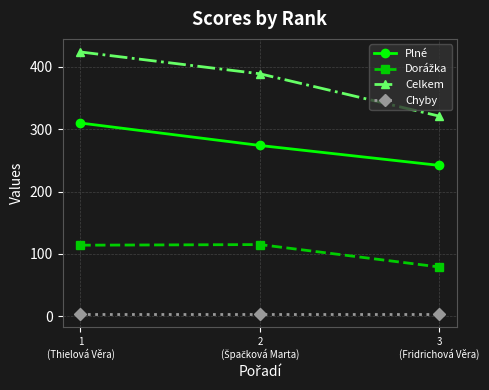

What is the maximum value for Plné?

310